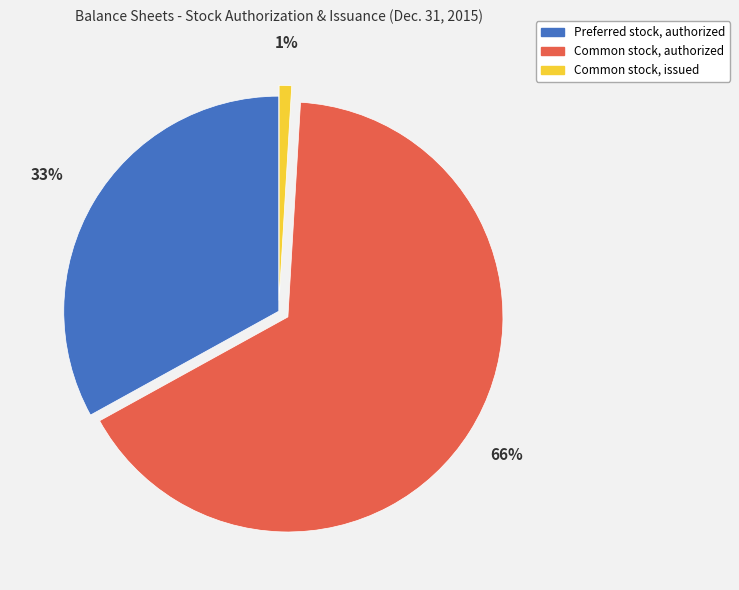

Which slice represents more than half of the pie?

Common stock, authorized